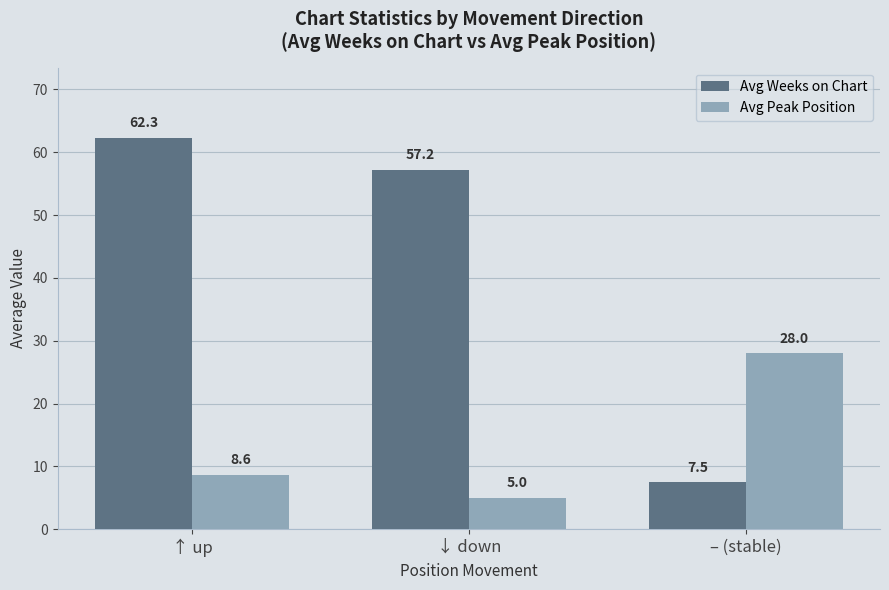

How many bars are there in each group?

2